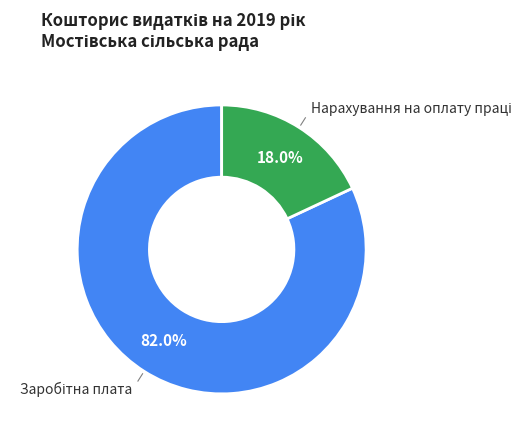

How many segments does this pie chart have?

2